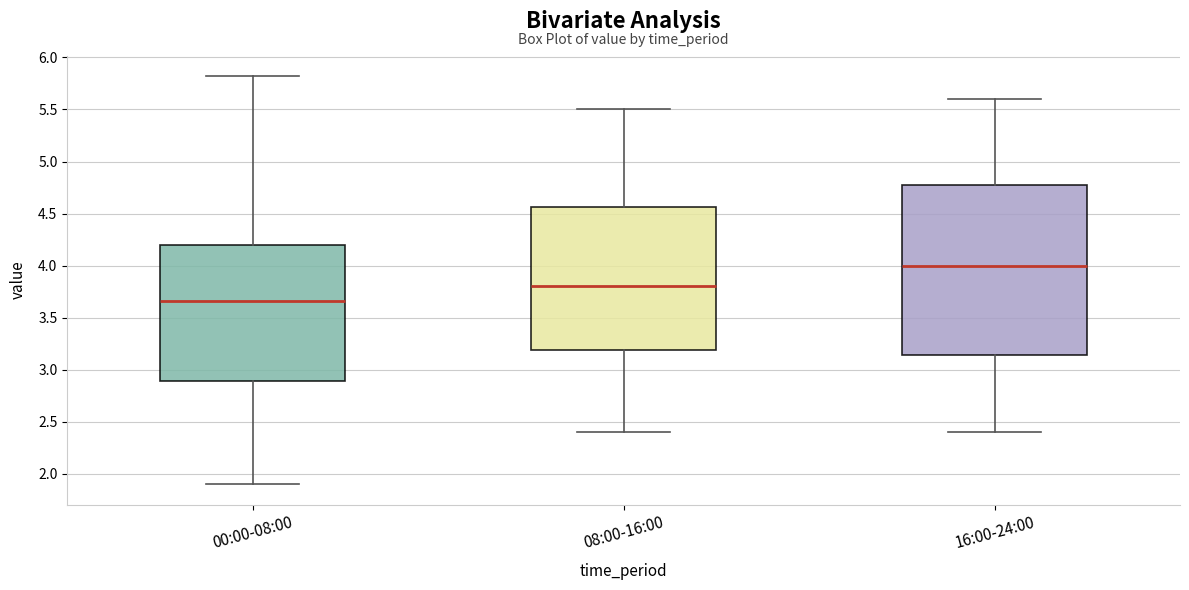

Reading left to right, transcribe this box plot: for each box, give where its median line is, the range the box spans, and where its two whiskers end, as read against the y-axis. The values are not printed on the chart, so give them approximately, as read against the axis.

00:00-08:00: median 3.65, box 2.90 to 4.20, whiskers 1.90 to 5.80
08:00-16:00: median 3.80, box 3.20 to 4.55, whiskers 2.40 to 5.50
16:00-24:00: median 4.00, box 3.15 to 4.80, whiskers 2.40 to 5.60